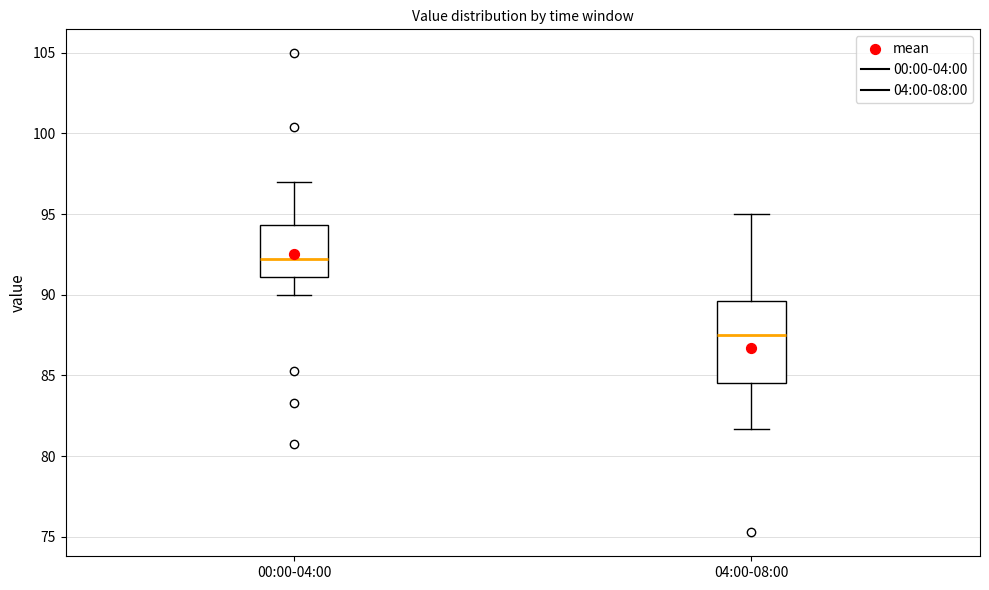

Comparing the boxes themselves (not the whiskers), which one is the tallest?

04:00-08:00